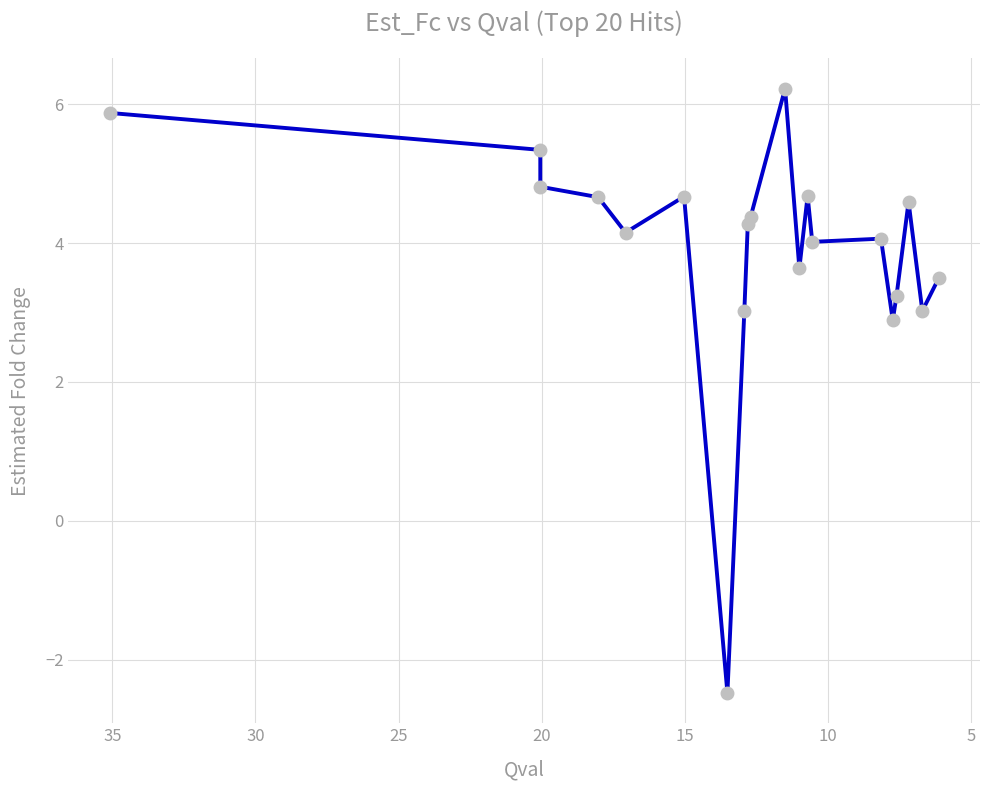

How many interior local valleys (lower than both neighbors) does the data have?

6